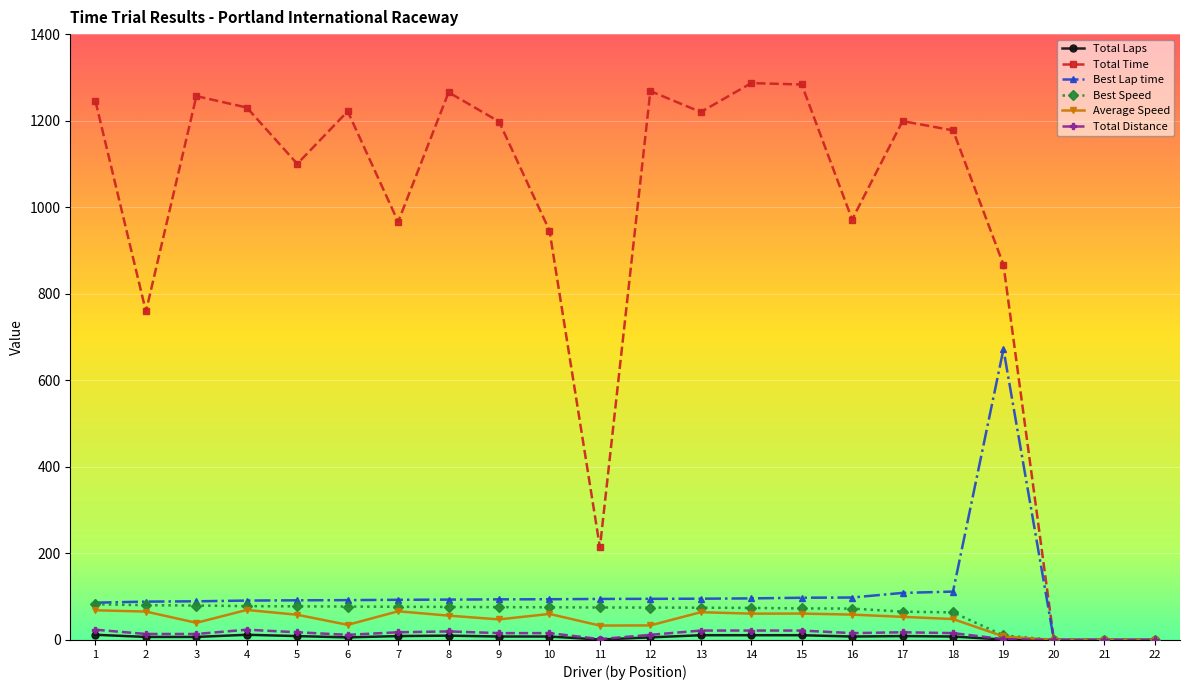

At how many categories does at least one series exceed 267?

18